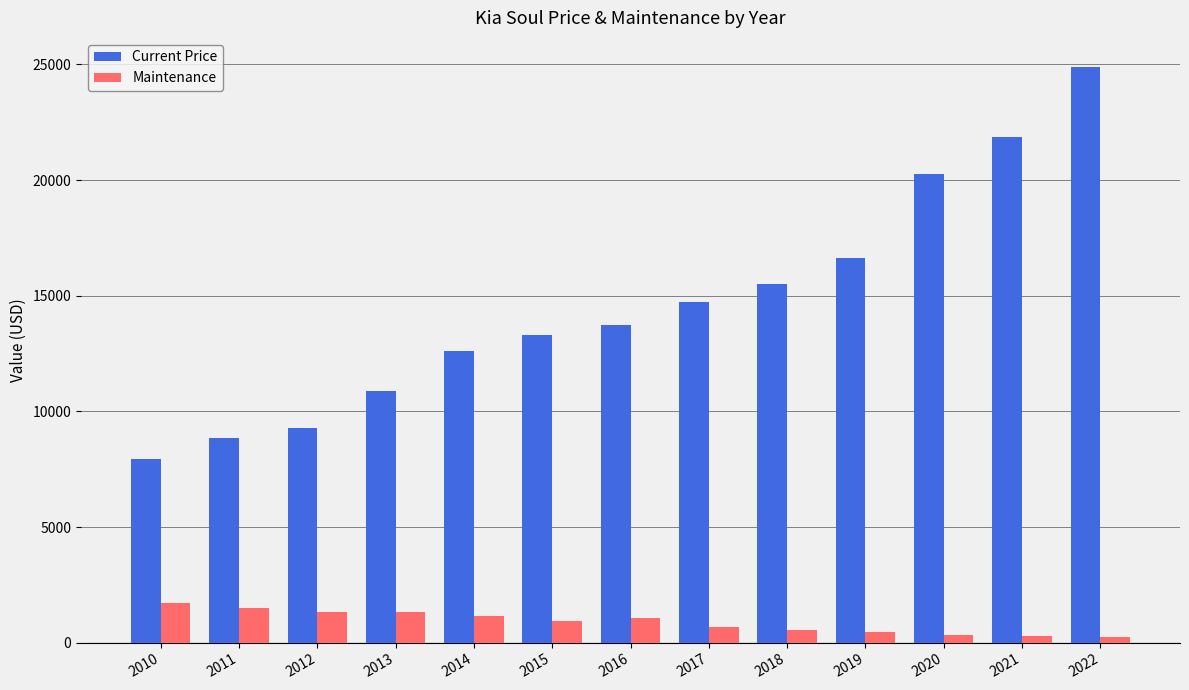

What is the difference between the maximum and second lowest values in the Maintenance series?

1456